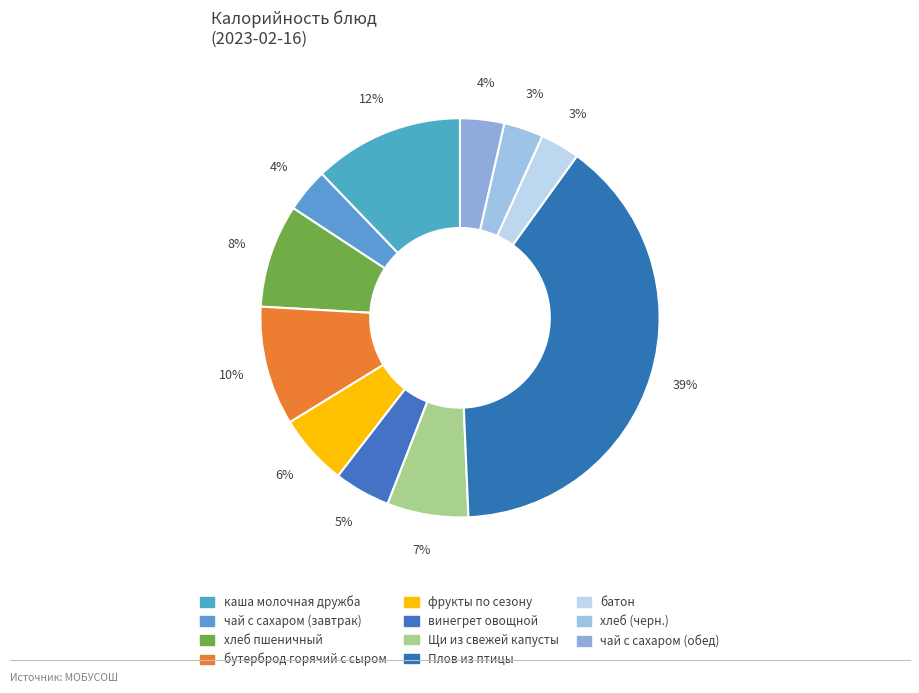

Does бутерброд горячий с сыром represent more than half of the total?

No